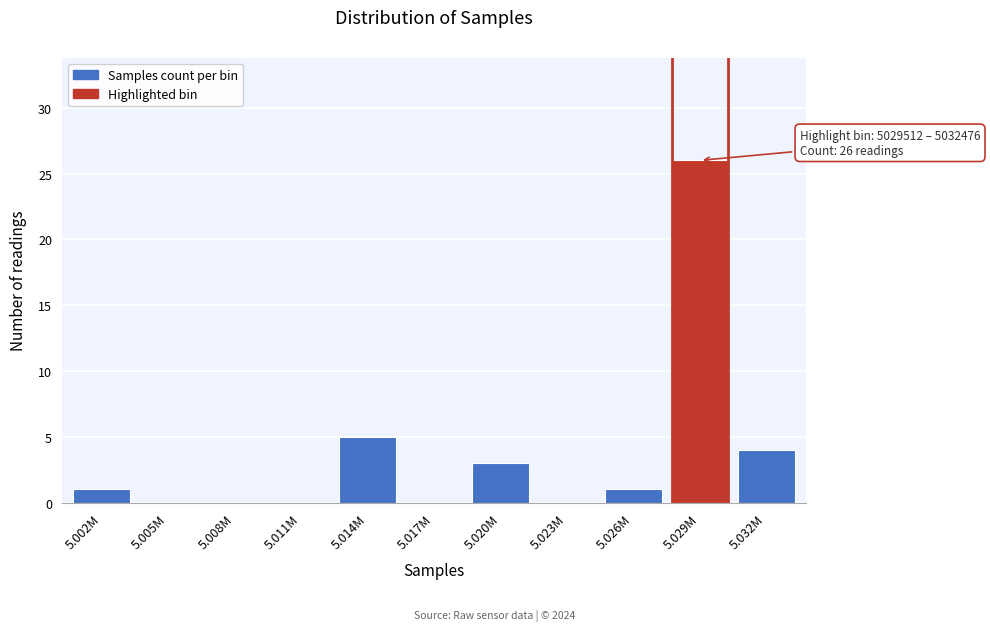

Reading left to right, list all the values displayed in this chart.

5.002M=1	5.005M=0	5.008M=0	5.011M=0	5.014M=5	5.017M=0	5.020M=3	5.023M=0	5.026M=1	5.029M=26	5.032M=4